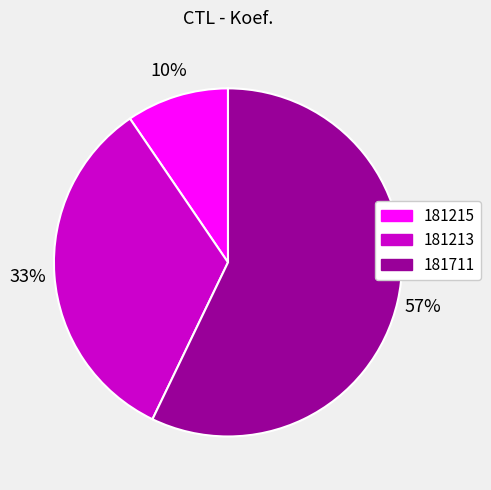

Approximately how many times larger is the value at 181213 compared to 181711?

0.6